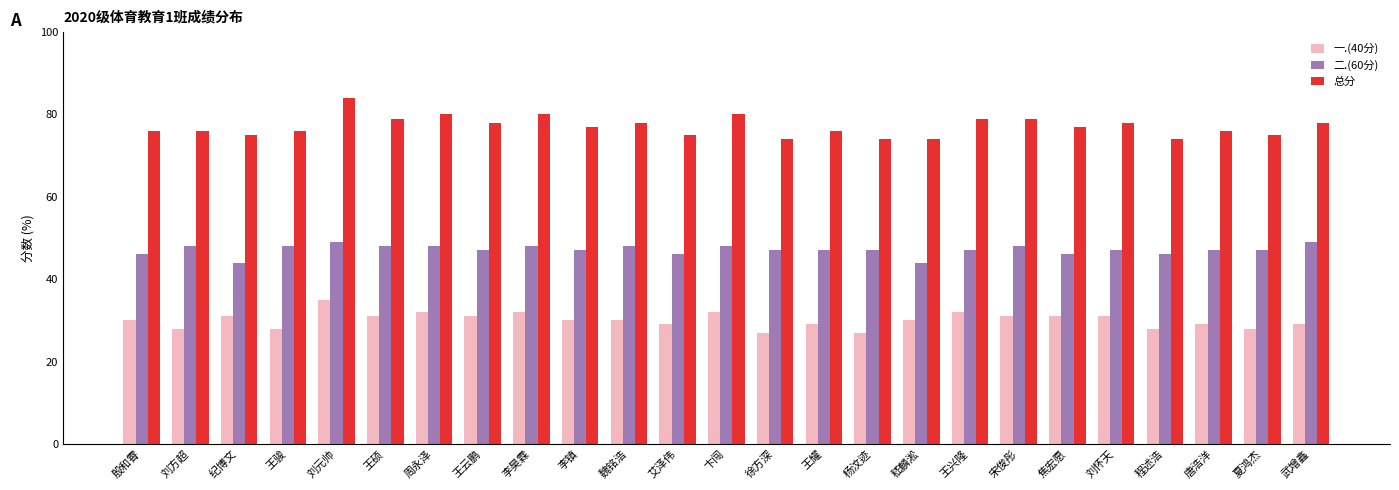

What is the approximate value of 总分 at 宋俊彤?

79